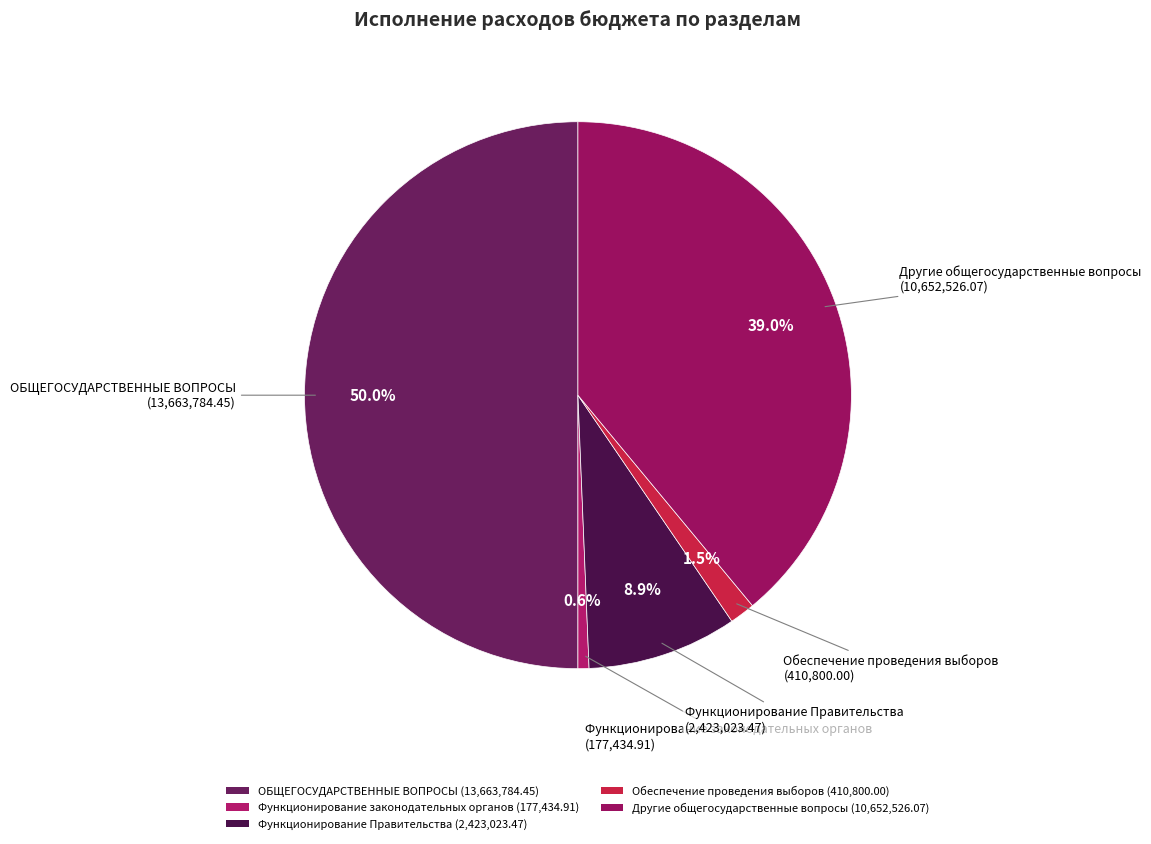

To the nearest percent, what is the average slice percentage?

20%